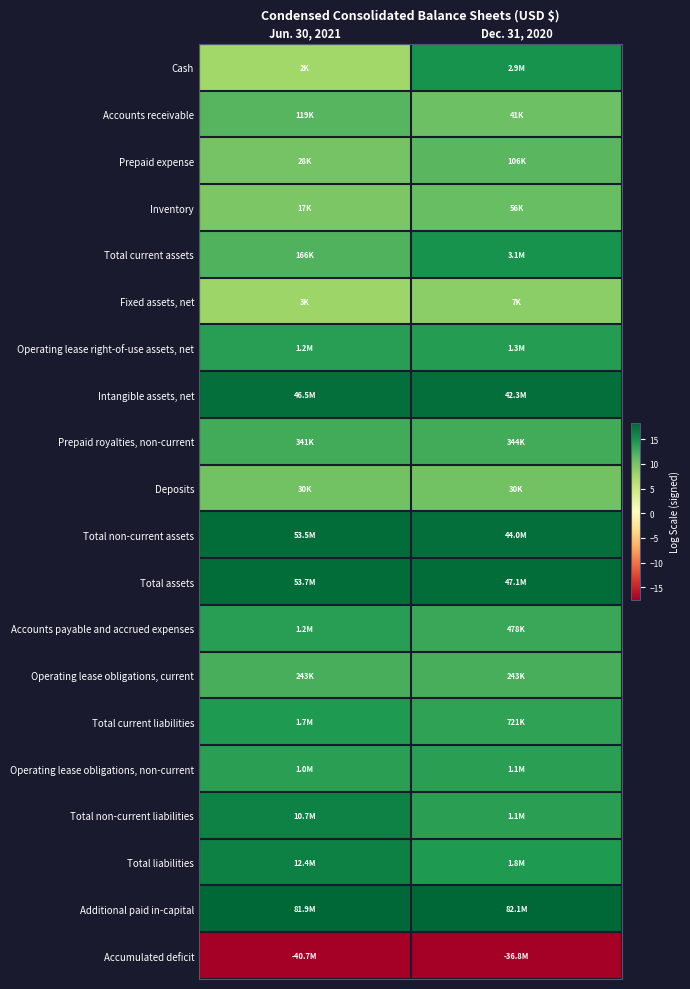

Which has a higher value, Jun. 30, 2021 or Dec. 31, 2020?

Dec. 31, 2020